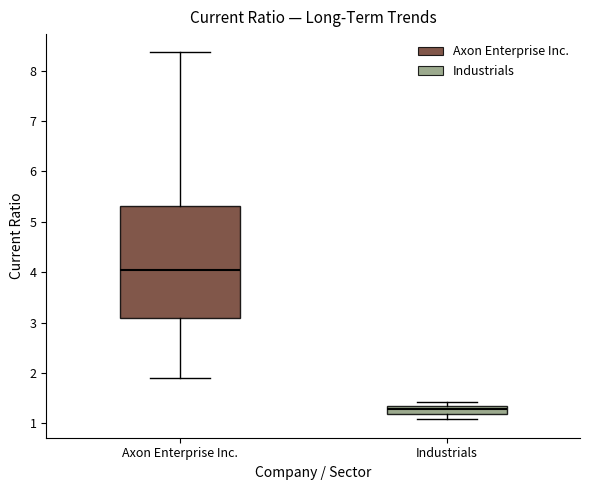

Which box's median line is the lowest?

Industrials